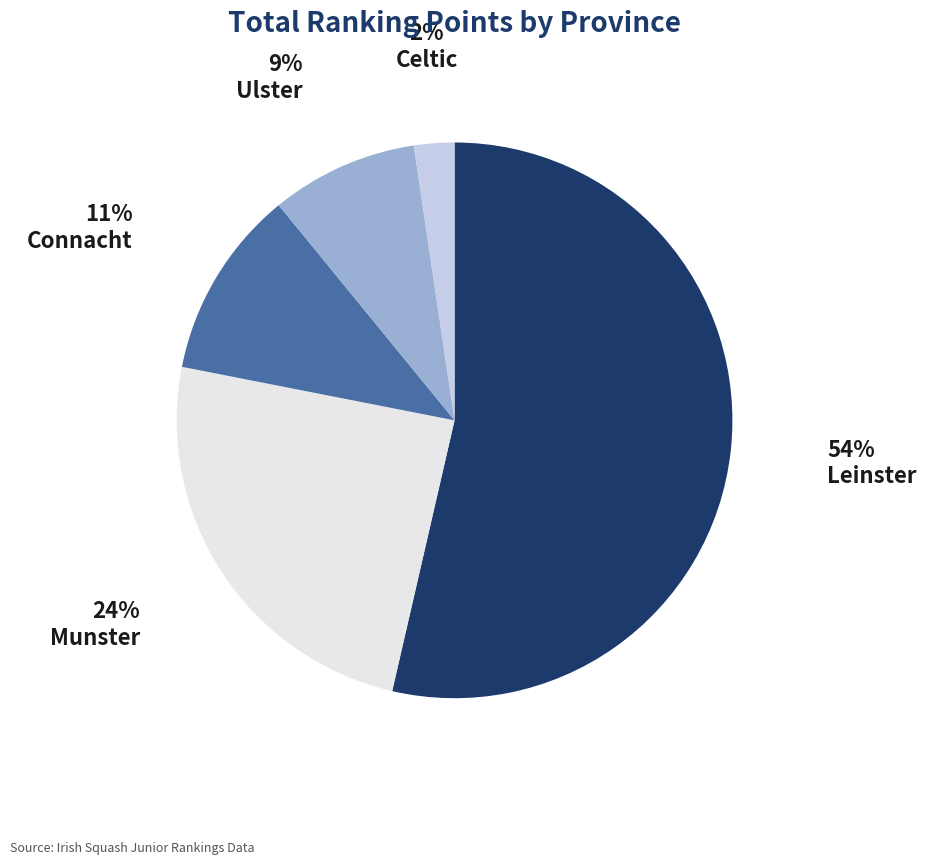

Does any single category account for the majority?

Yes